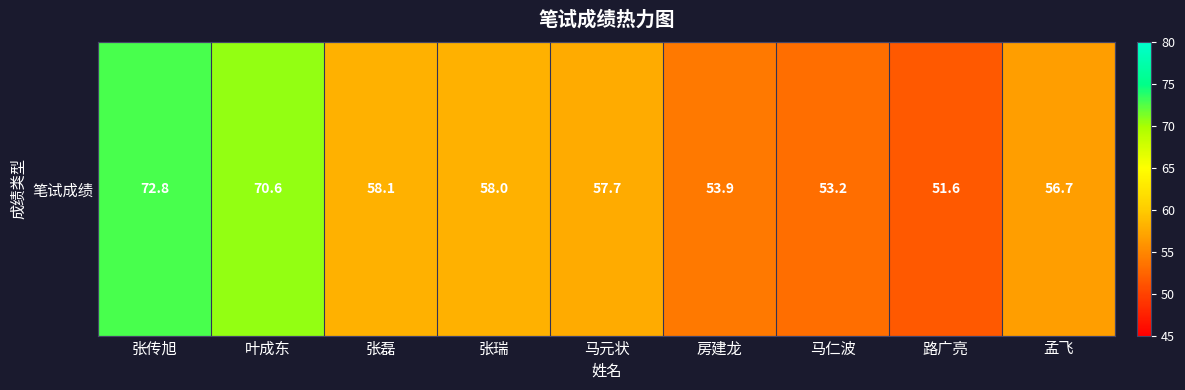

What is the ratio of the value at 路广亮 to the value at 孟飞?

0.9